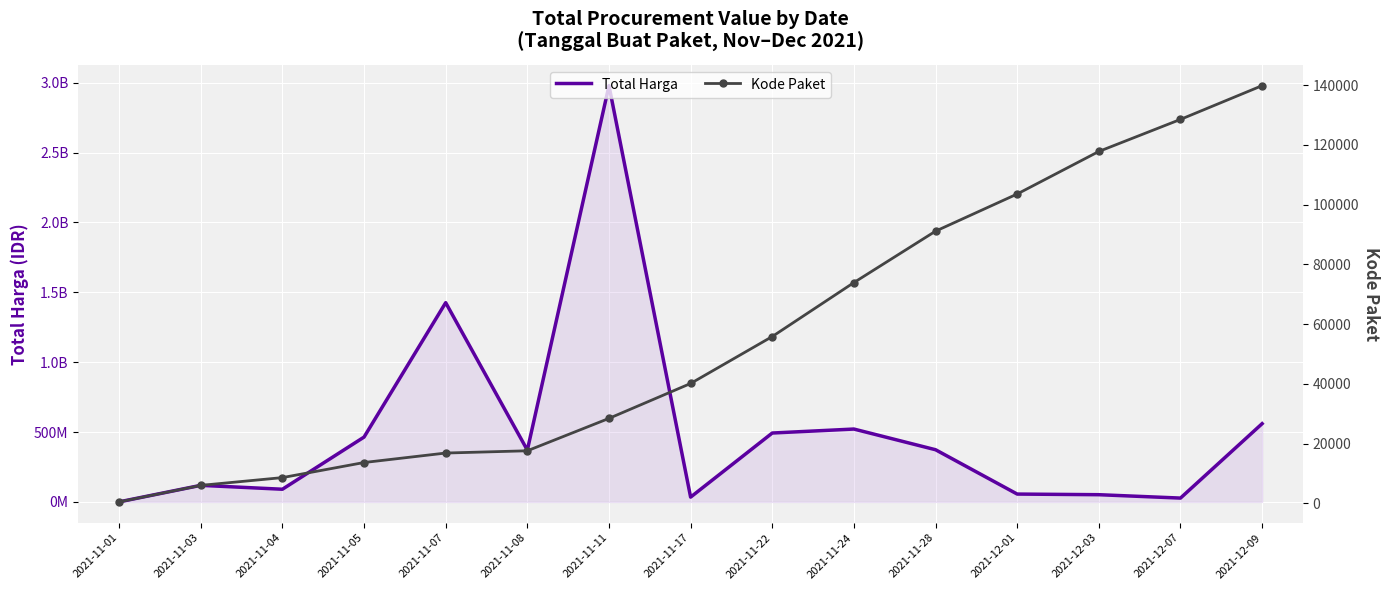

True or false: Kode Paket has more than 2 points higher than both neighbors.

False